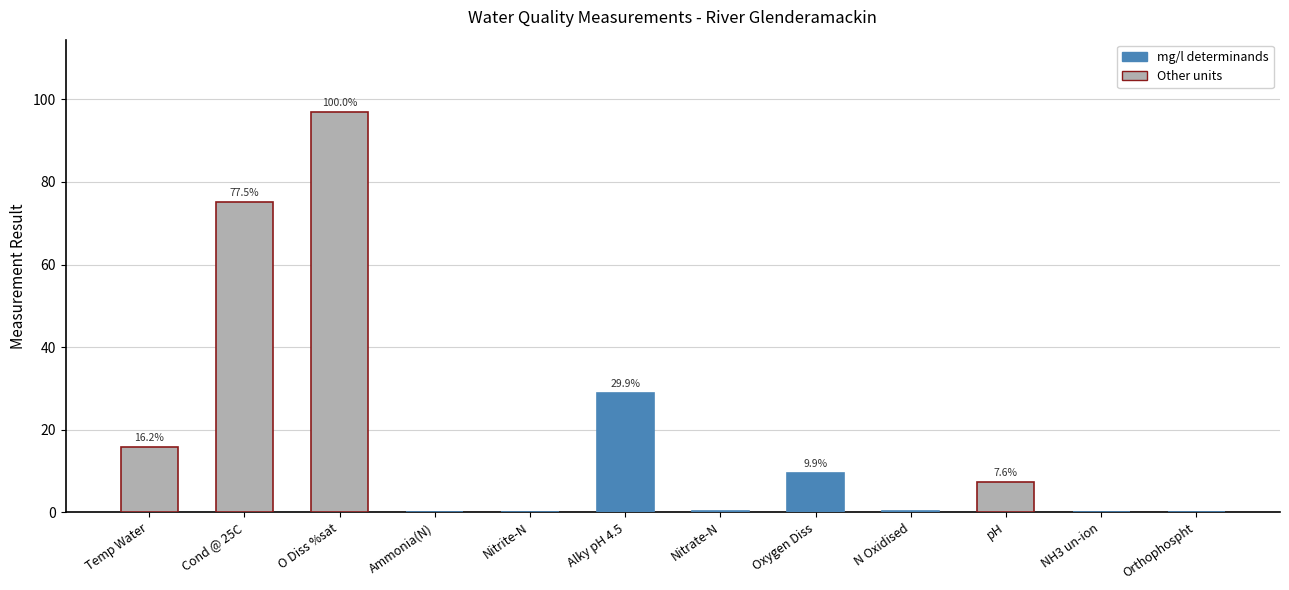

True or false: the data shows 0.0 at Orthophospht.

True